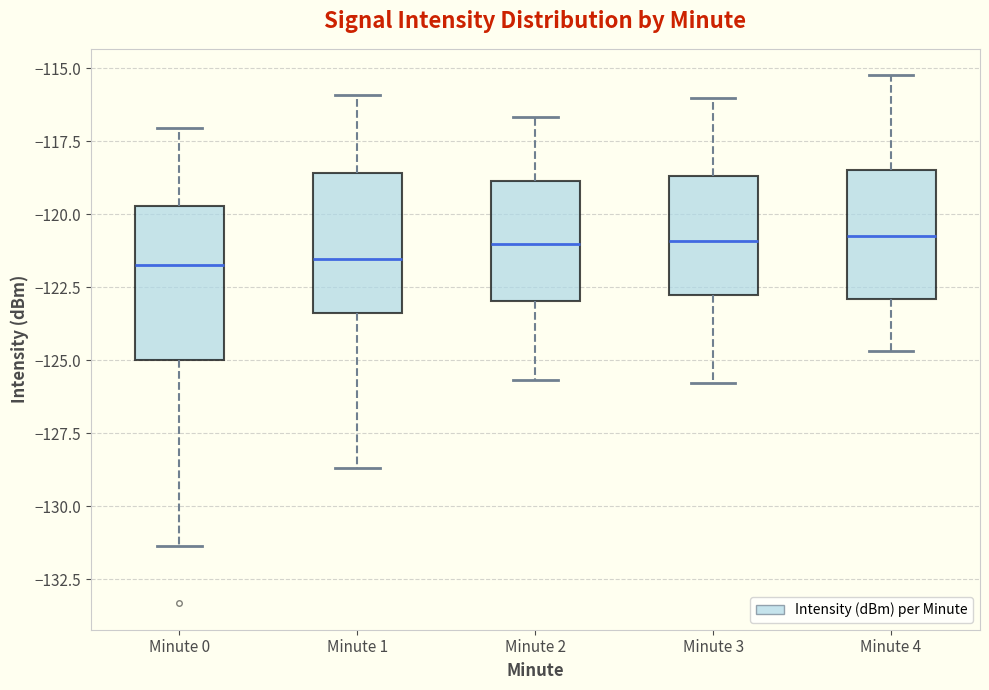

Where does the upper whisker of the box for Minute 3 end on the y-axis? The values are not printed on the chart, so give them approximately, as read against the axis.

-116.0